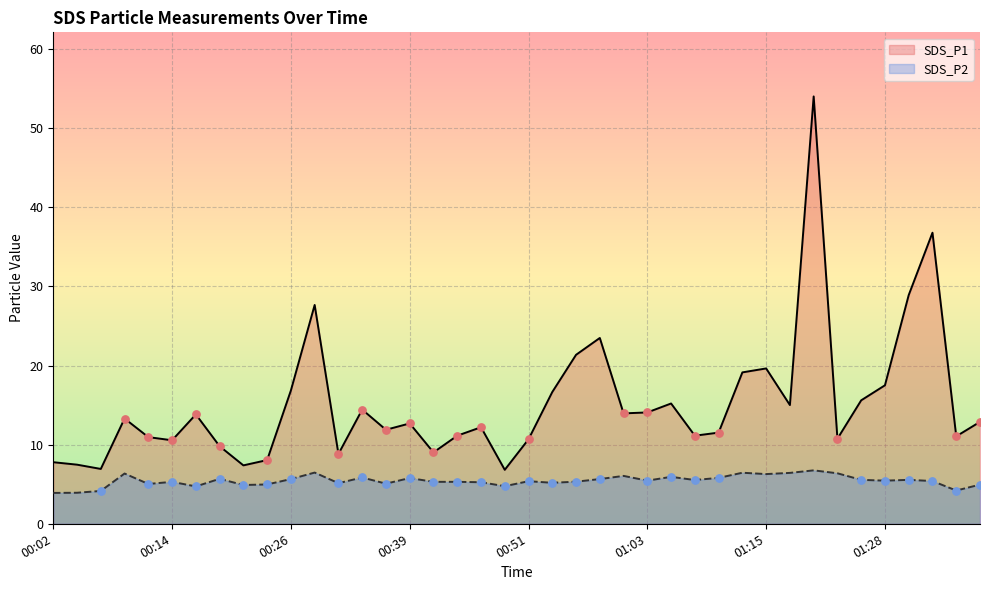

Is the value of SDS_P2 at 24 greater than the value of SDS_P1 at 38?

No